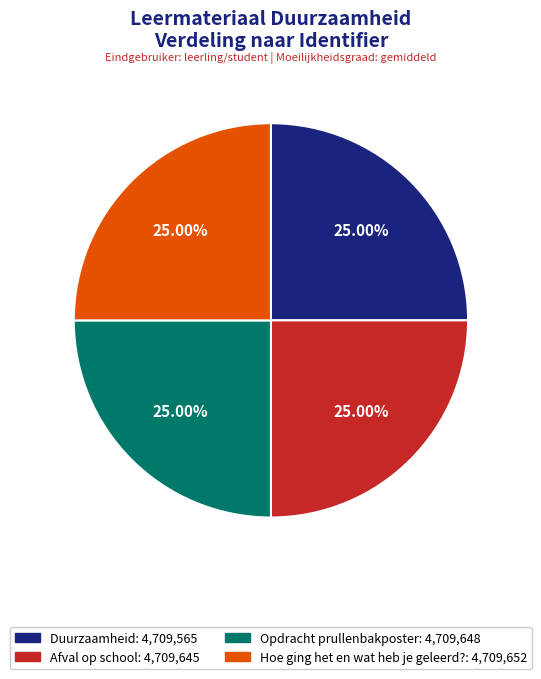

Is it true that Opdracht prullenbakposter is 25% of the pie?

True